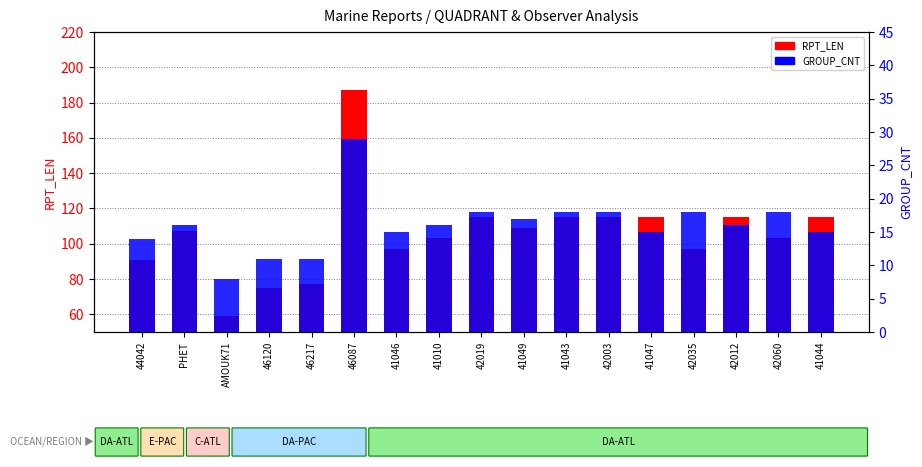

Which series has the widest spread of values?

RPT_LEN